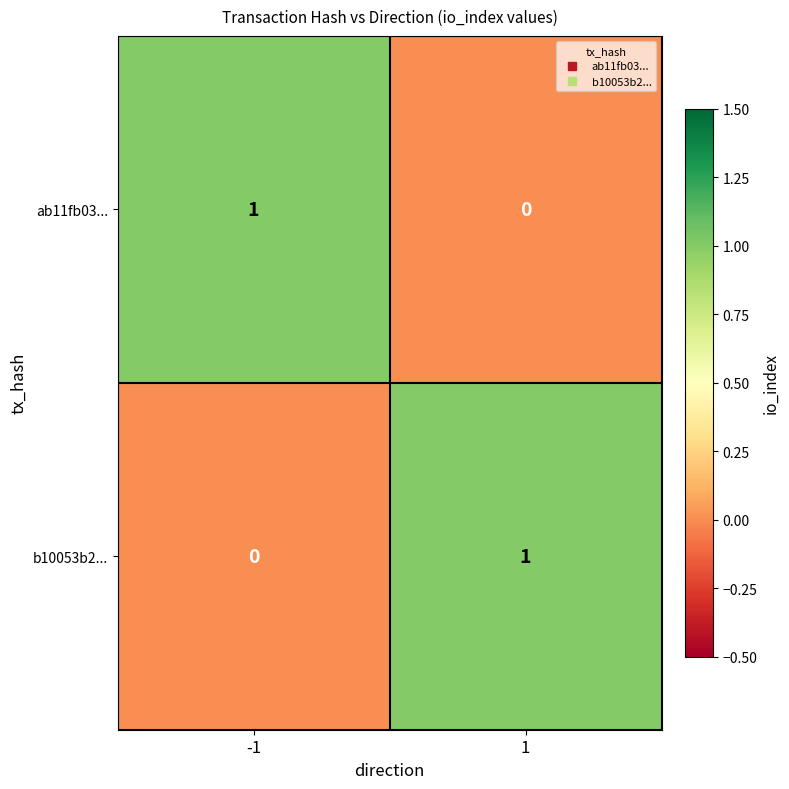

Count the number of categories in the chart.

2